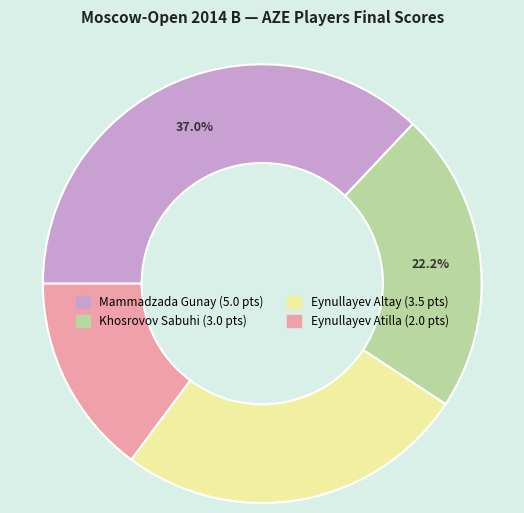

What is the ratio of the value at Khosrovov Sabuhi to the value at Eynullayev Altay?

0.9